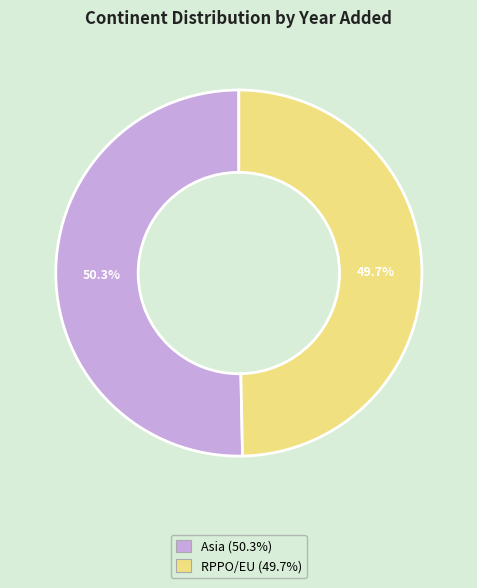

Is it true that RPPO/EU is 44% of the pie?

False